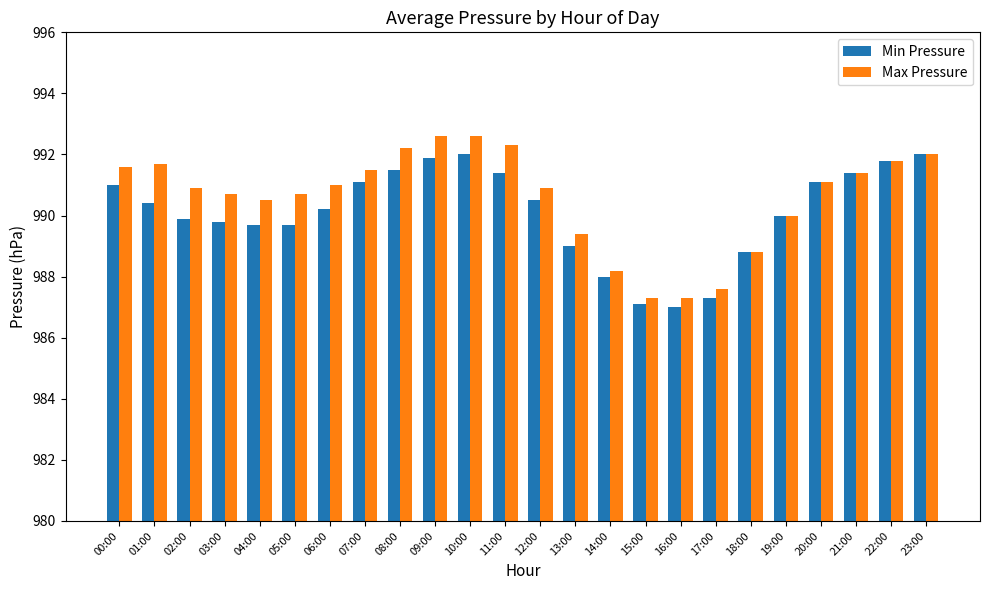

What is the label of the 18th bar from the left?

17:00